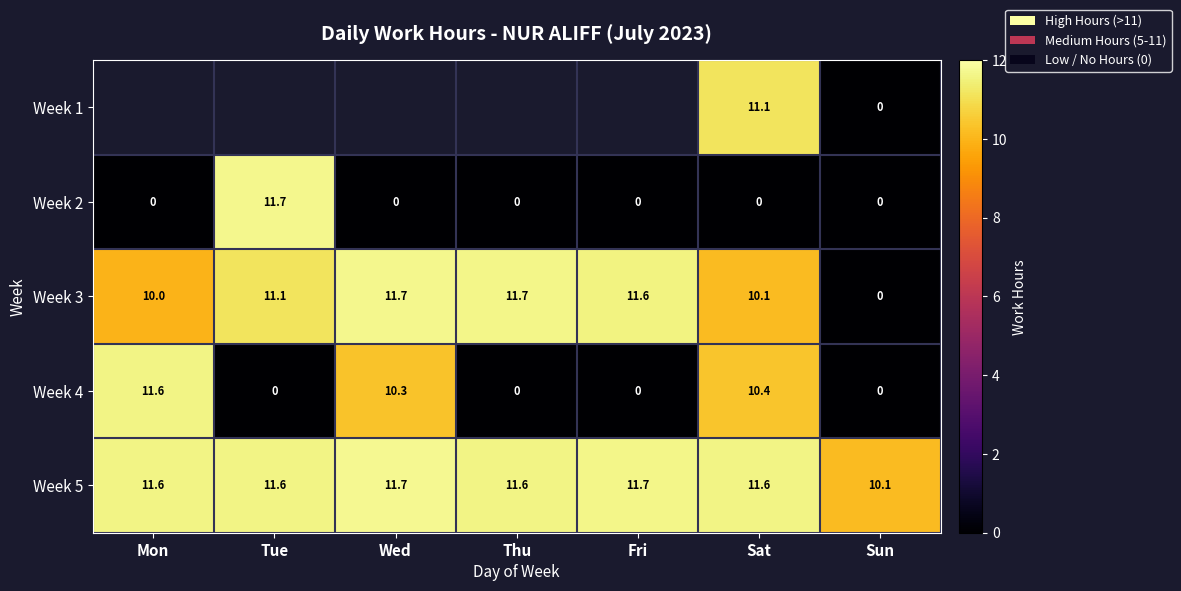

Is the value of Week 3 at Thu greater than the value of Week 4 at Thu?

Yes